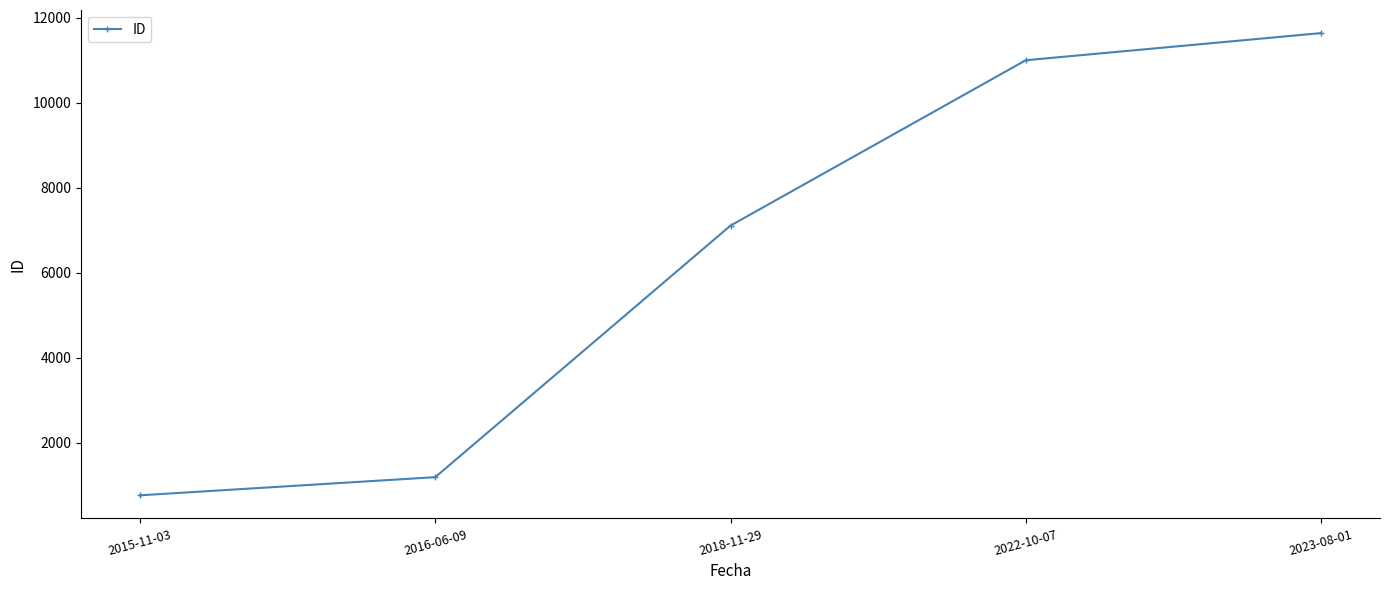

What is the ratio of the value at 2022-10-07 to the value at 2023-08-01?

0.9